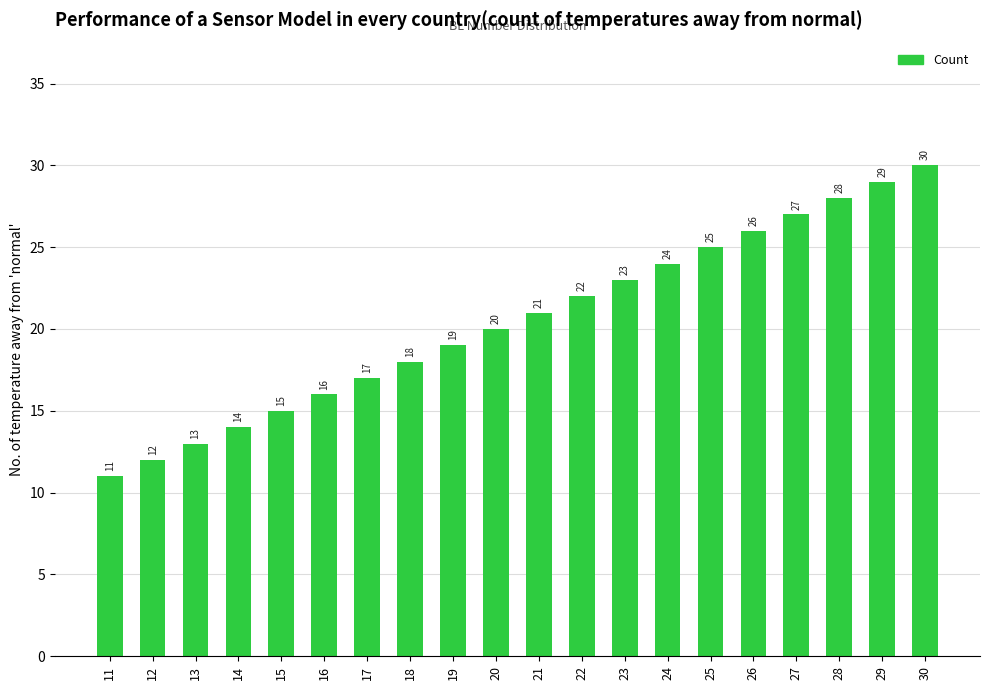

How many bars are there in total?

20